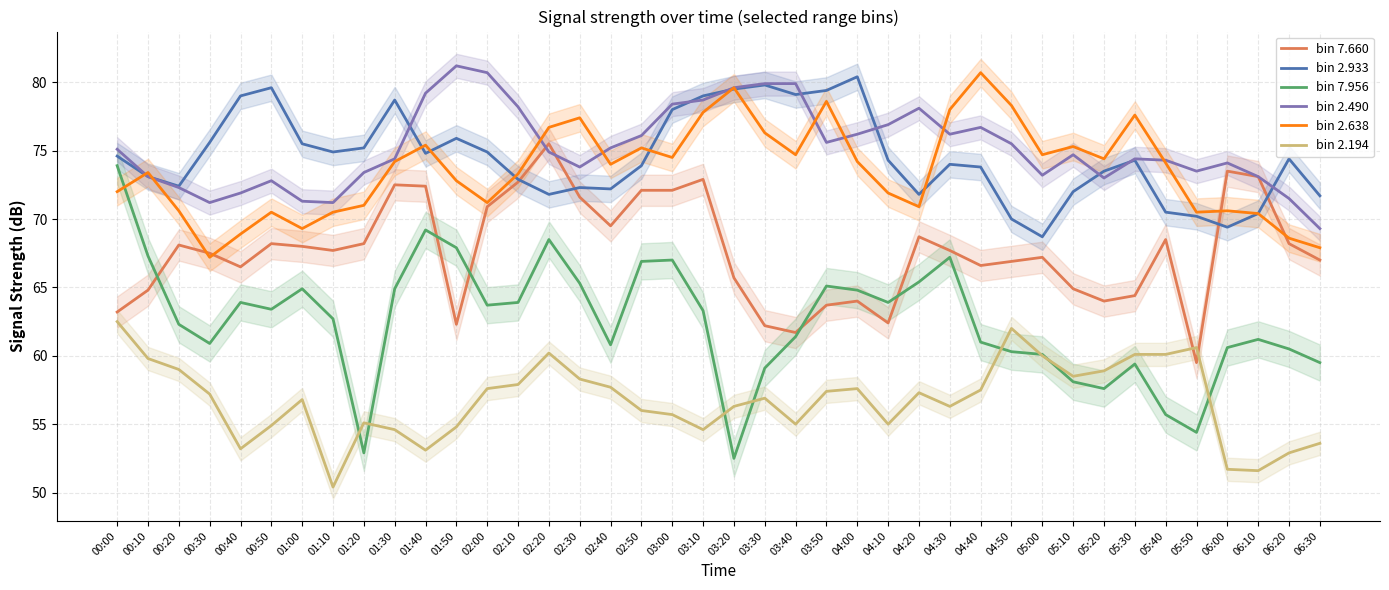

What is the maximum value shown in the chart?

81.2